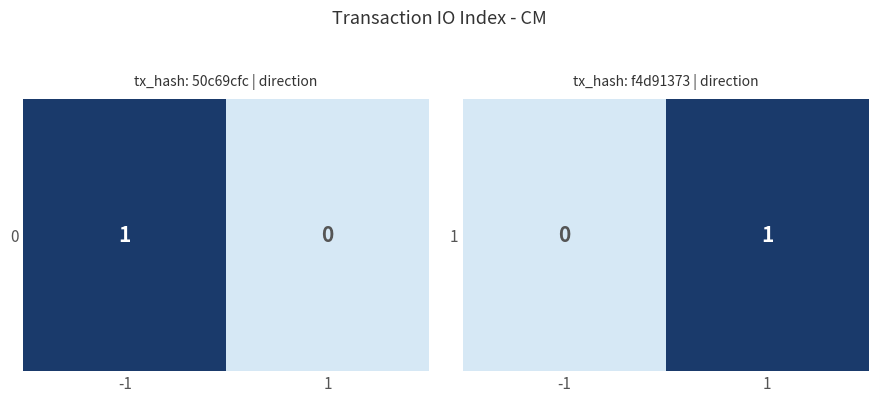

Reading left to right, transcribe all the data shown in this chart.

-1=0	1=1